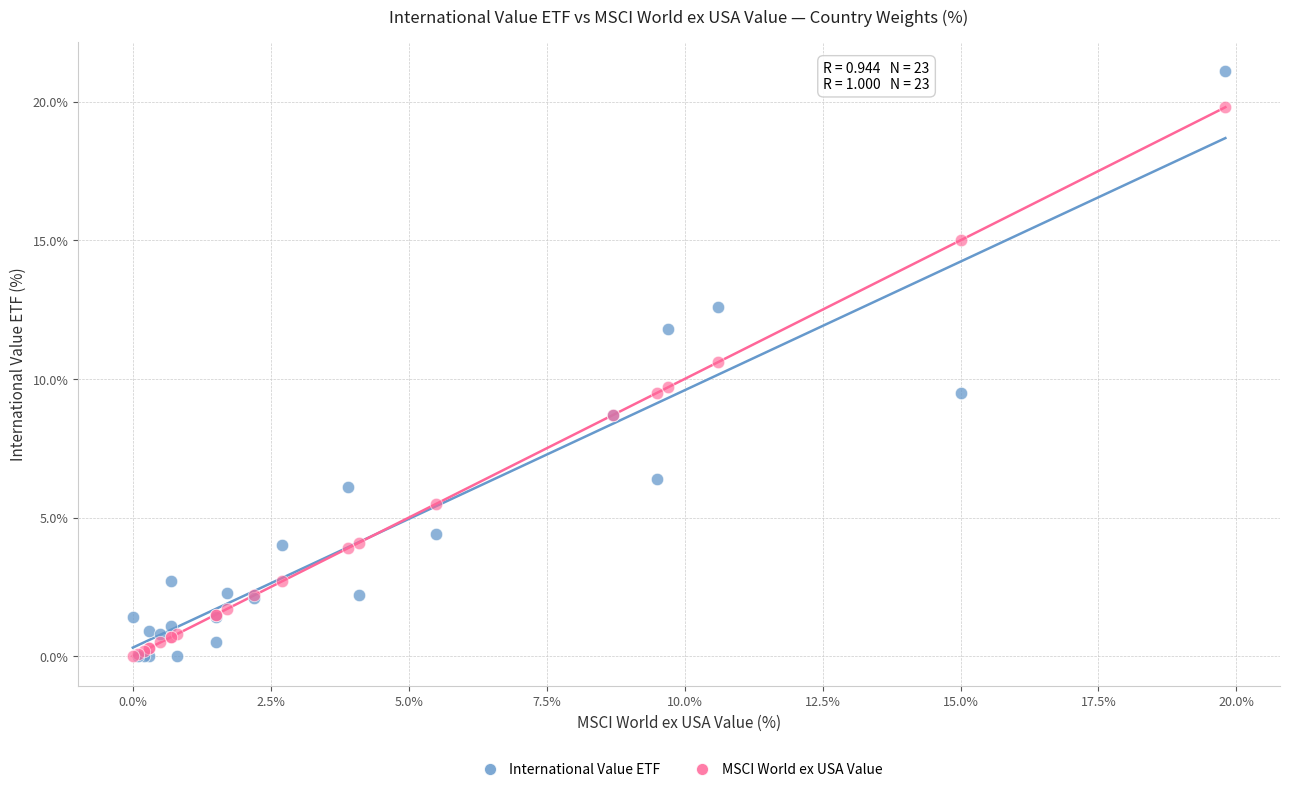

Which series has the largest Y range (max minus min)?

International Value ETF